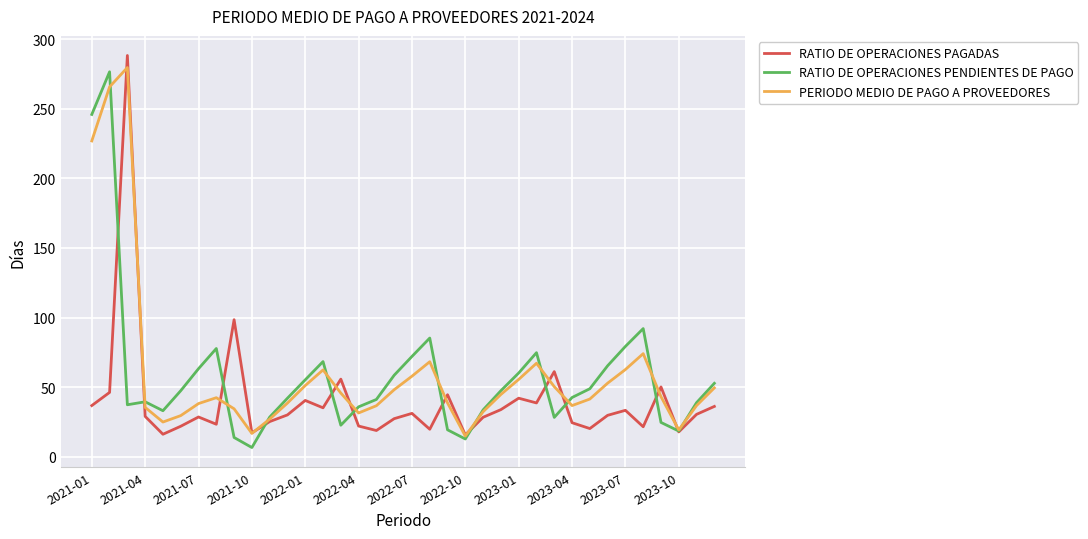

List the series in order of their peak value, lowest first.

RATIO DE OPERACIONES PENDIENTES DE PAGO, PERIODO MEDIO DE PAGO A PROVEEDORES, RATIO DE OPERACIONES PAGADAS